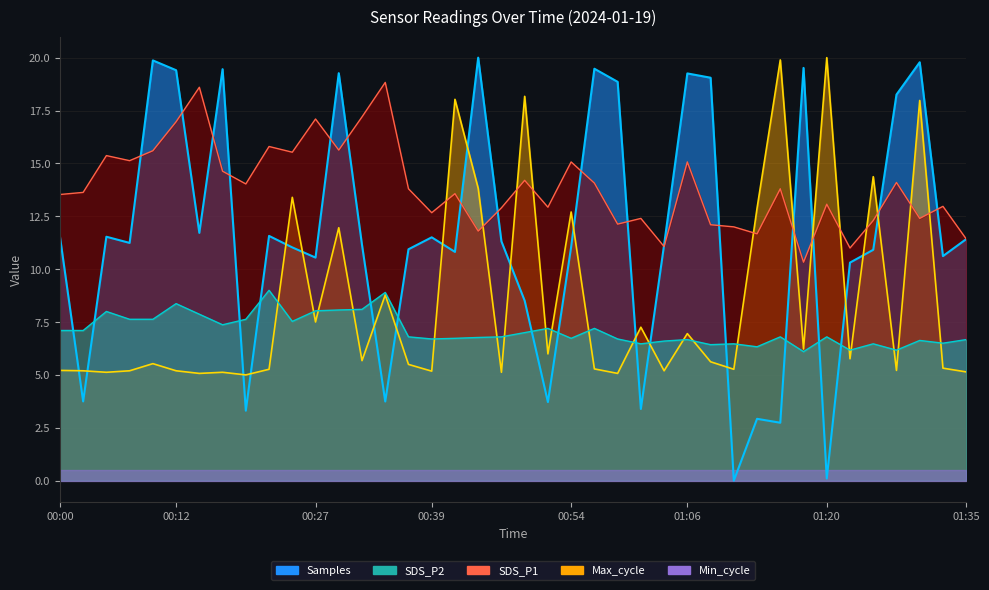

Between 00:39 and 00:34, which is larger?

00:34